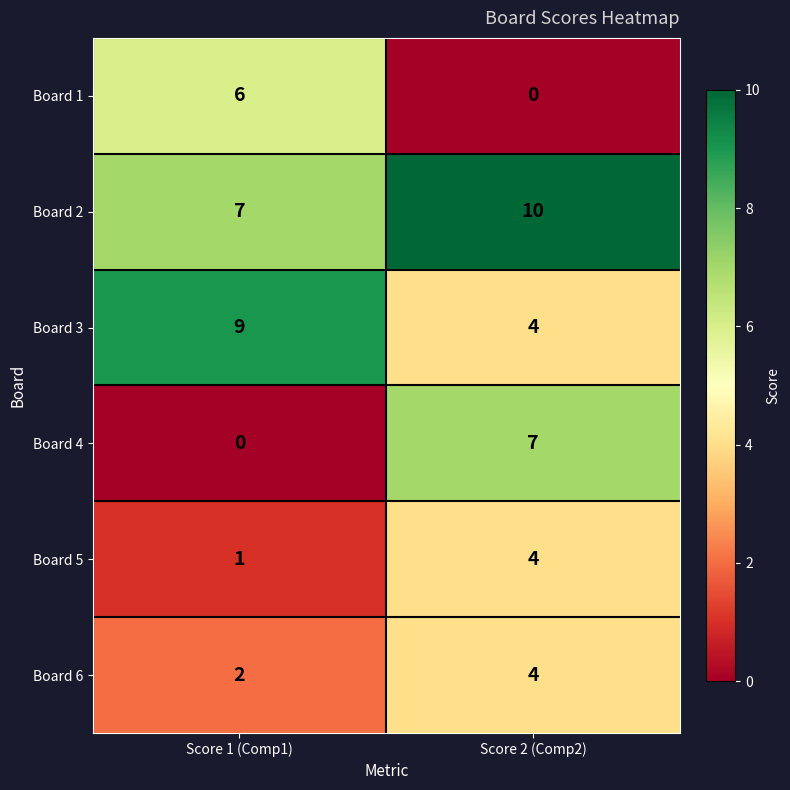

Reading left to right, list all the values displayed in this chart.

Board 1: Score 1 (Comp1)=6	Score 2 (Comp2)=0
Board 2: Score 1 (Comp1)=7	Score 2 (Comp2)=10
Board 3: Score 1 (Comp1)=9	Score 2 (Comp2)=4
Board 4: Score 1 (Comp1)=0	Score 2 (Comp2)=7
Board 5: Score 1 (Comp1)=1	Score 2 (Comp2)=4
Board 6: Score 1 (Comp1)=2	Score 2 (Comp2)=4